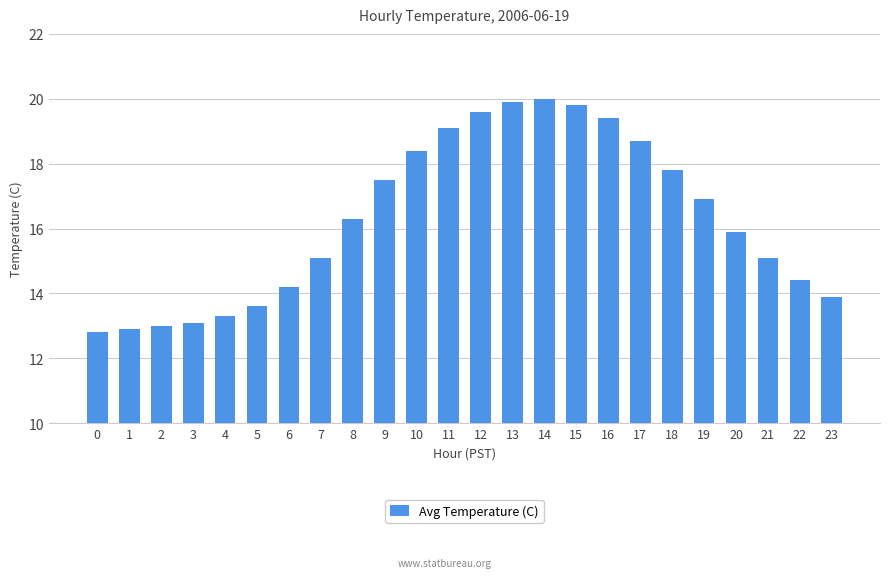

What is the ratio of the value at 8 to the value at 10?

0.9